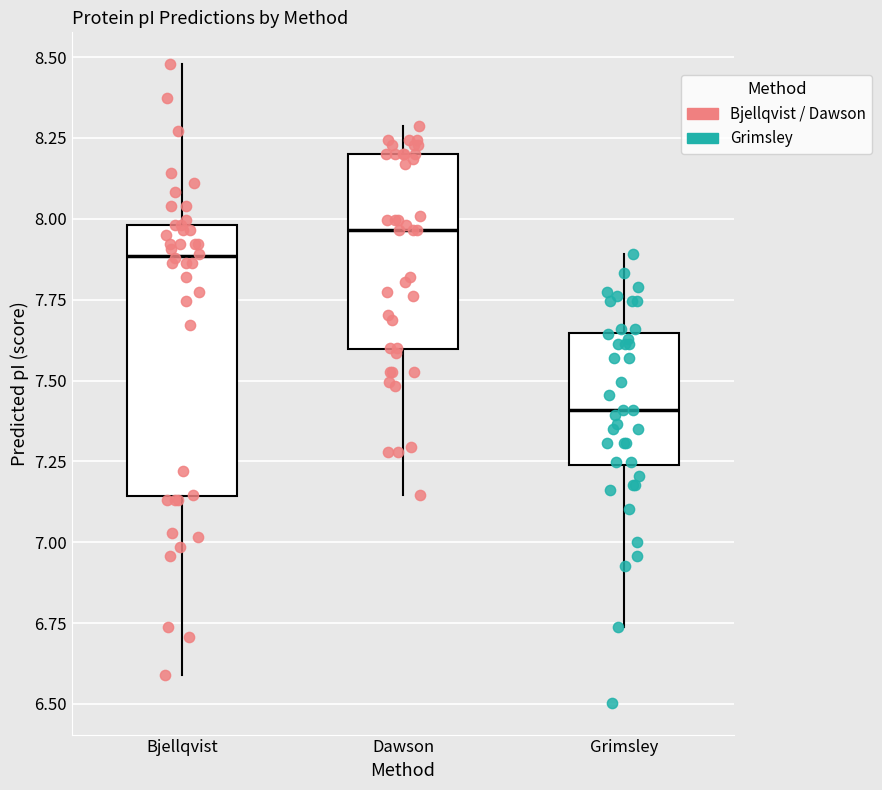

Which box's median line is the lowest?

Grimsley